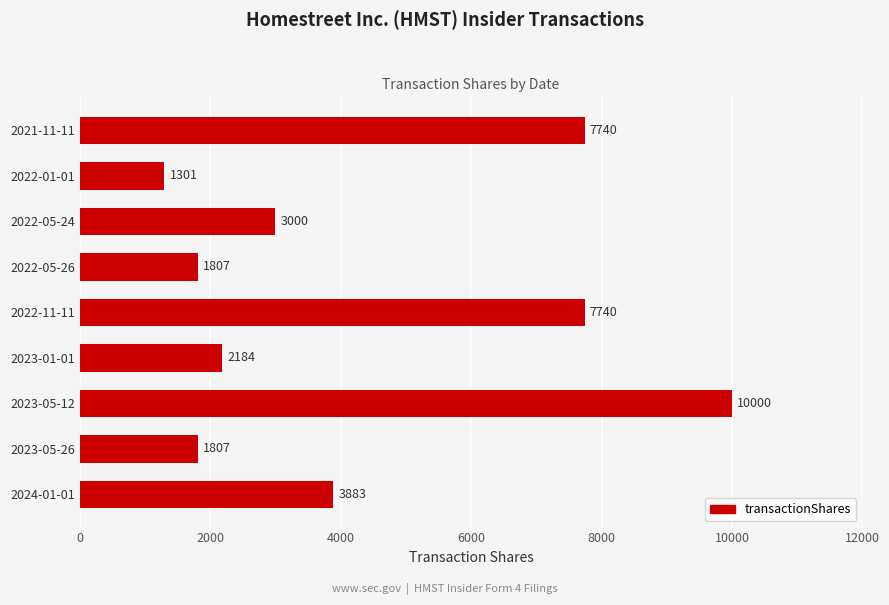

How many data points does each series have?

9